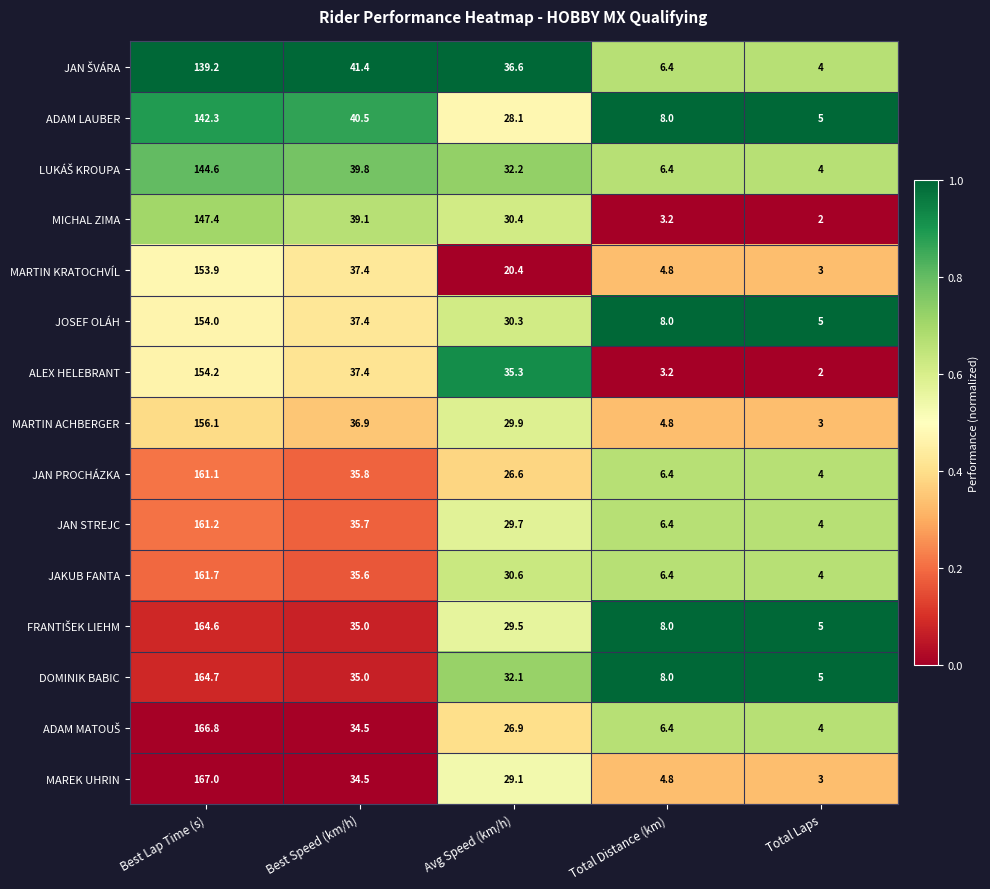

What is the smallest value displayed?

2.0